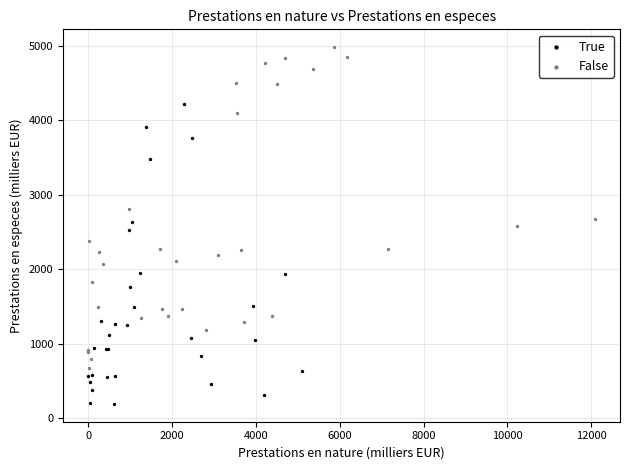

Which series contains the highest Y value?

False